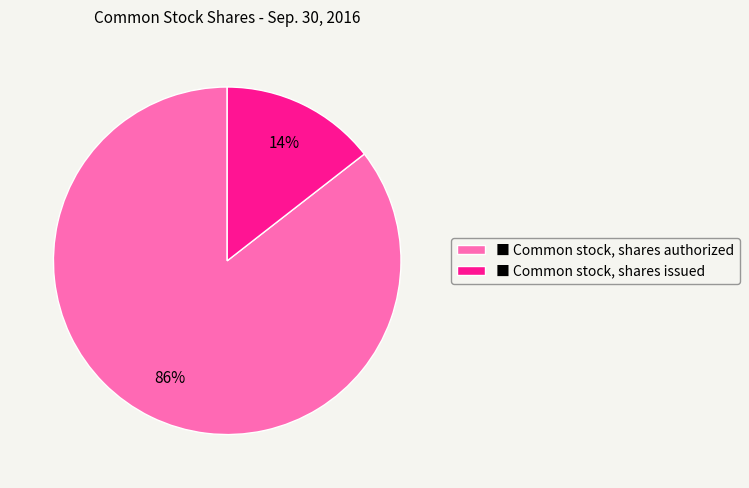

What is the majority slice?

■ Common stock, shares authorized